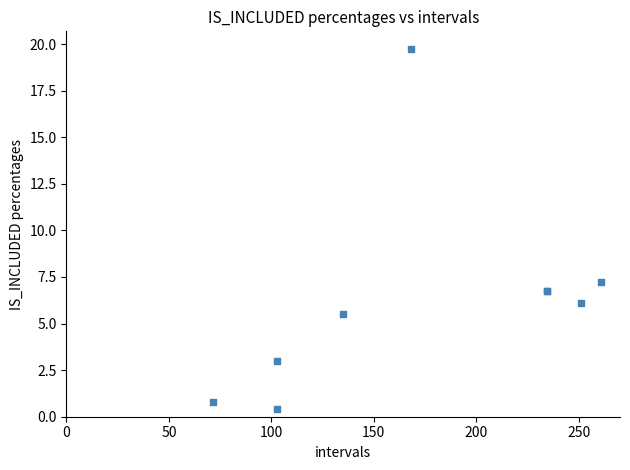

What Y value in the scatter plot is closest to 10?

7.2